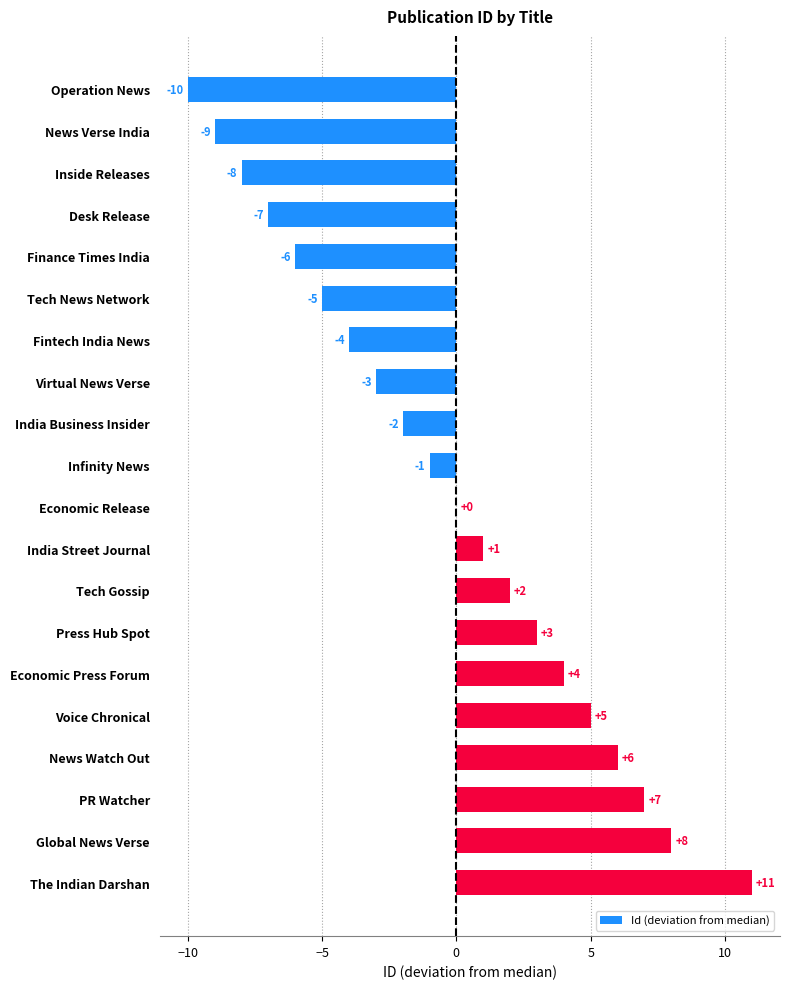

Does the chart contain stacked bars?

No